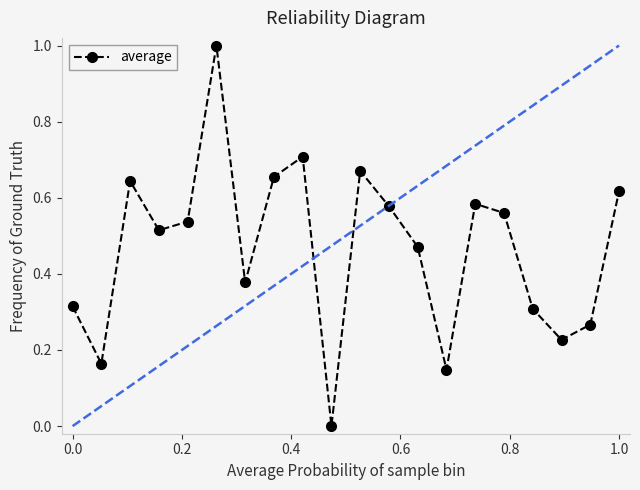

True or false: the data has more than 0 interior local peaks.

True